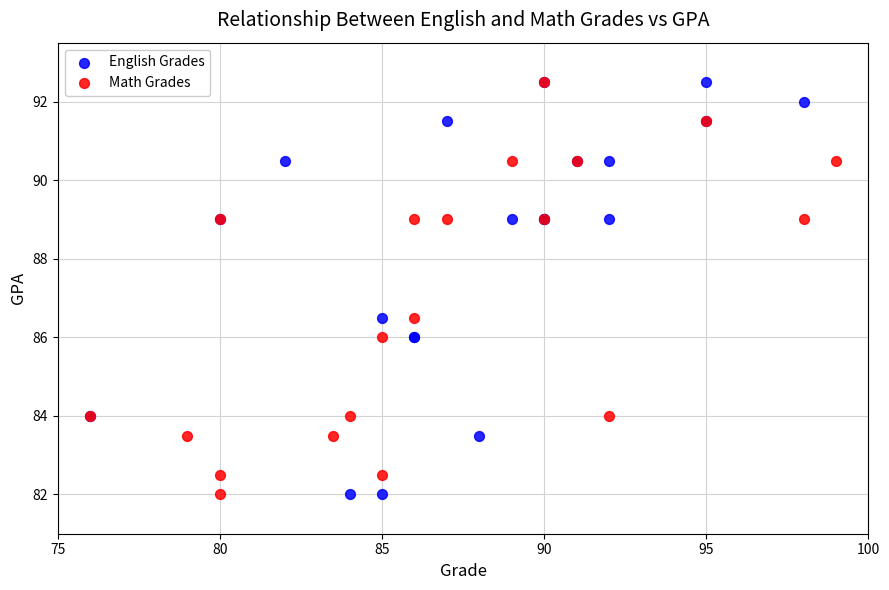

What are all the series names shown in the legend?

English Grades, Math Grades